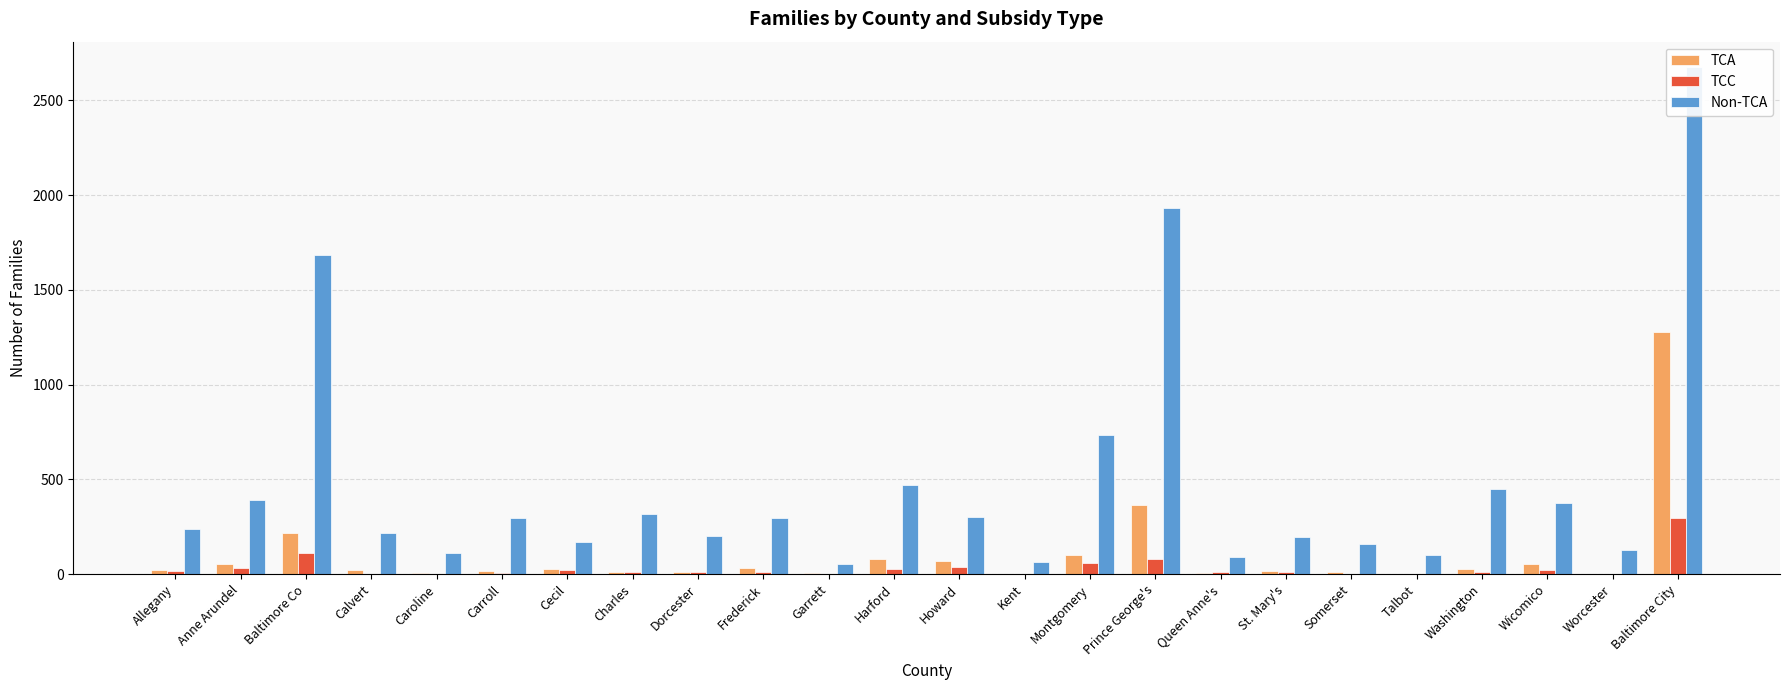

What is the sum of all TCA values?

2444